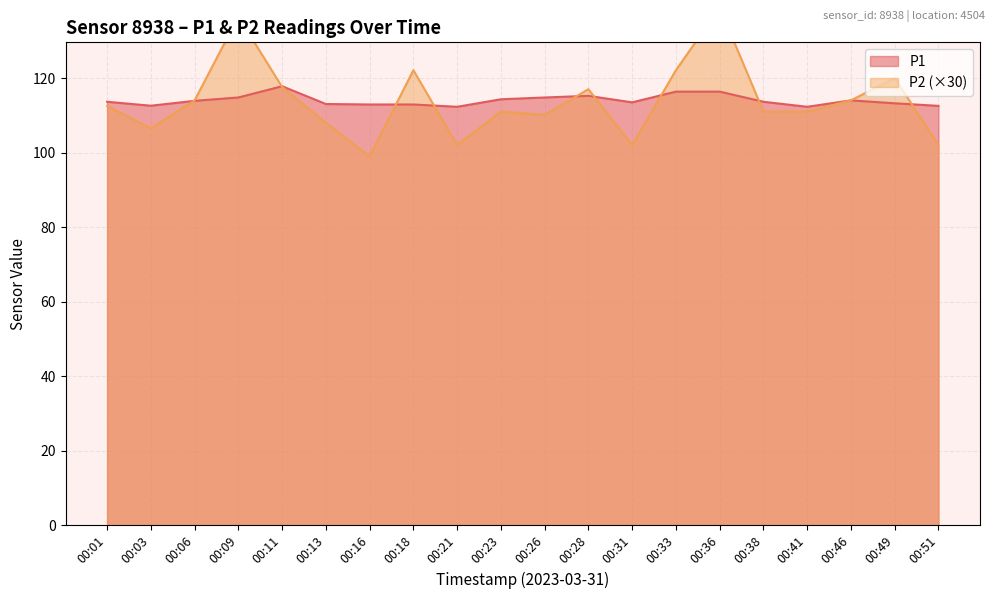

What is the difference between the maximum and minimum values in the P1 series?

5.5